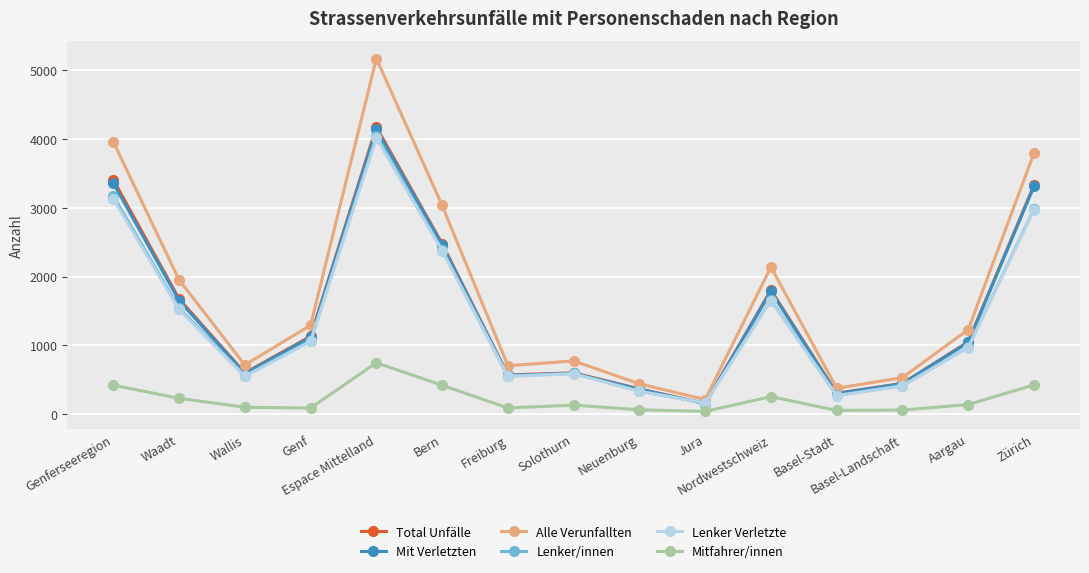

True or false: Lenker Verletzte and Mitfahrer/innen intersect in this chart.

False